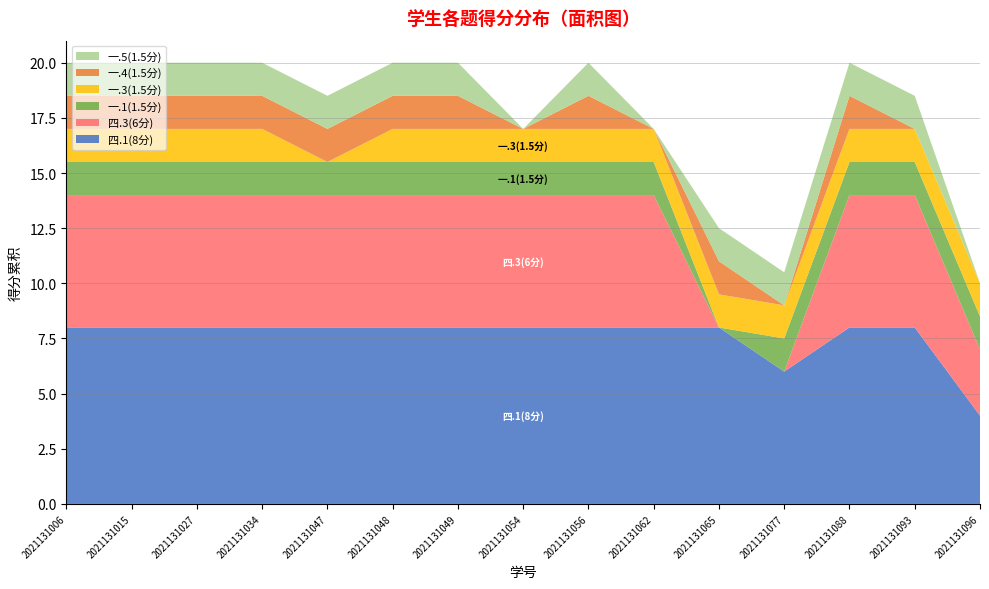

Reading left to right, what are all the values shown in this chart?

四.1(8分): 8.0	8.0	8.0	8.0	8.0	8.0	8.0	8.0	8.0	8.0	8.0	6.0	8.0	8.0	4.0
四.3(6分): 6.0	6.0	6.0	6.0	6.0	6.0	6.0	6.0	6.0	6.0	0.0	0.0	6.0	6.0	3.0
一.1(1.5分): 1.5	1.5	1.5	1.5	1.5	1.5	1.5	1.5	1.5	1.5	0.0	1.5	1.5	1.5	1.5
一.3(1.5分): 1.5	1.5	1.5	1.5	0.0	1.5	1.5	1.5	1.5	1.5	1.5	1.5	1.5	1.5	1.5
一.4(1.5分): 1.5	1.5	1.5	1.5	1.5	1.5	1.5	0.0	1.5	0.0	1.5	0.0	1.5	0.0	0.0
一.5(1.5分): 1.5	1.5	1.5	1.5	1.5	1.5	1.5	0.0	1.5	0.0	1.5	1.5	1.5	1.5	0.0